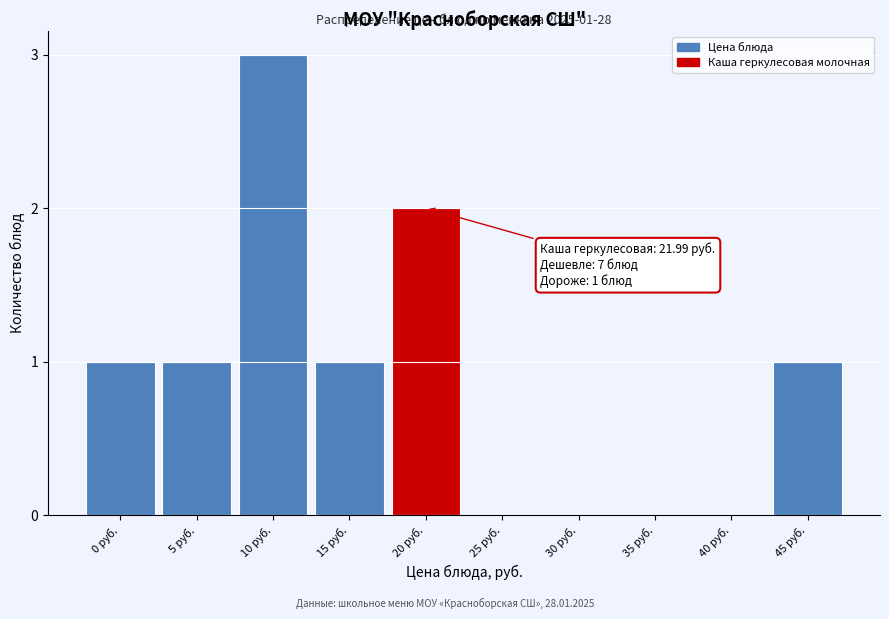

Reading left to right, what are all the values shown in this chart?

0 руб.=1	5 руб.=1	10 руб.=3	15 руб.=1	20 руб.=2	25 руб.=0	30 руб.=0	35 руб.=0	40 руб.=0	45 руб.=1